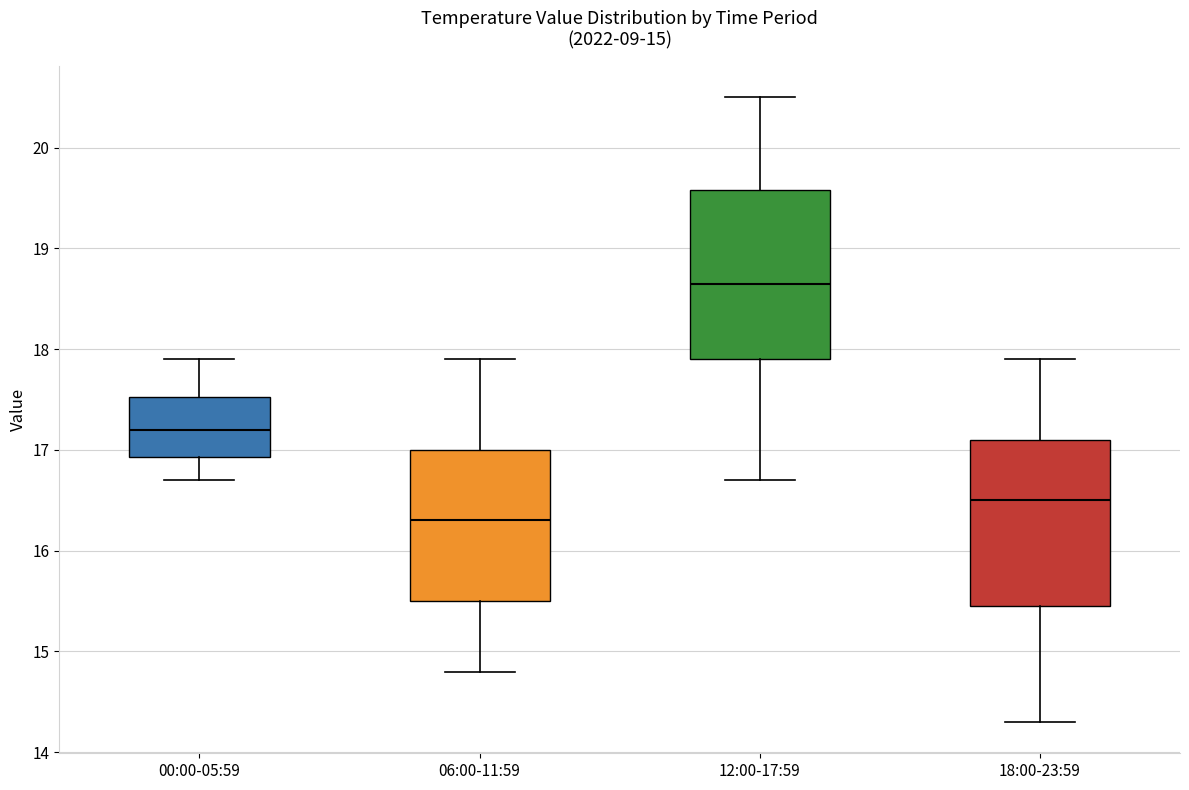

Which box has the highest median line?

12:00-17:59